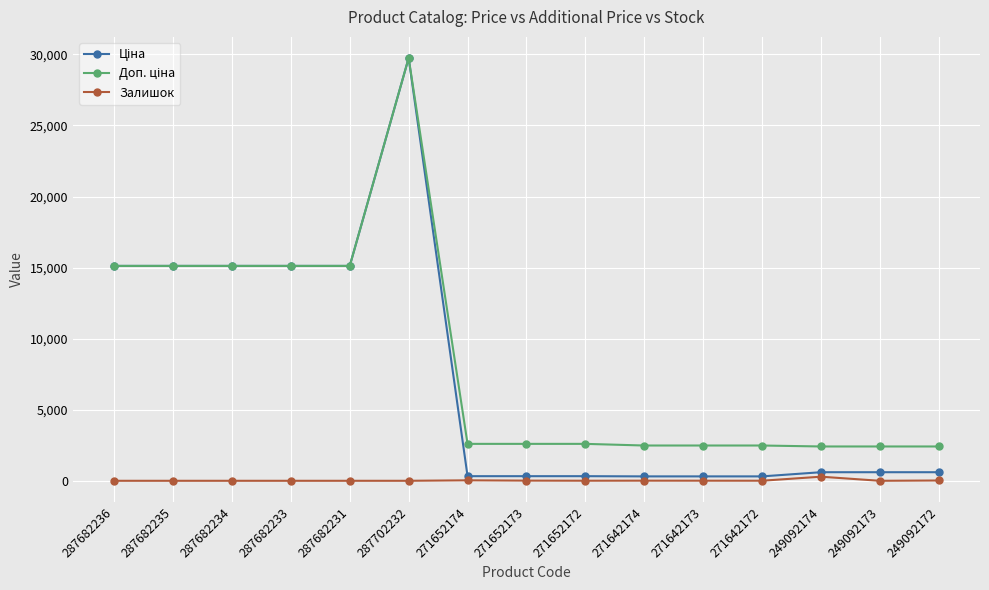

What is the spread (max minus min) of values at 287682231?

15120.0